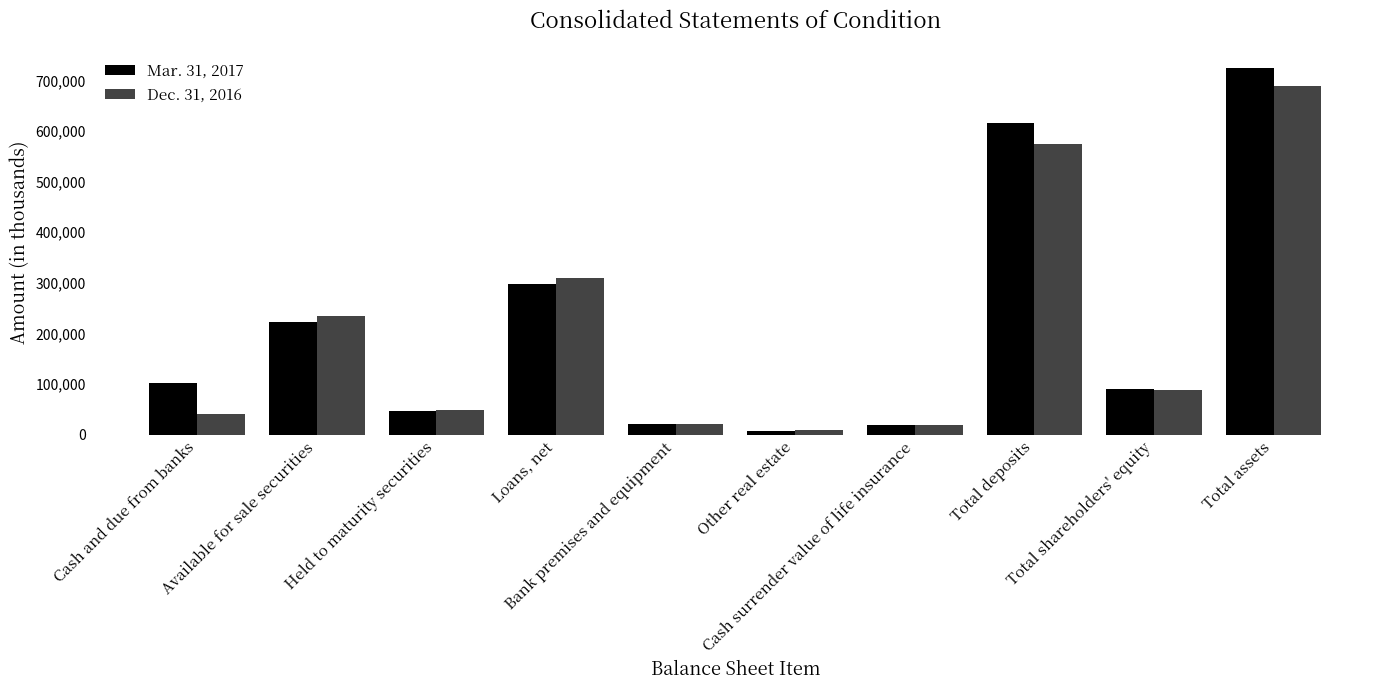

True or false: Mar. 31, 2017 has a value of 27044 at Cash and due from banks.

False